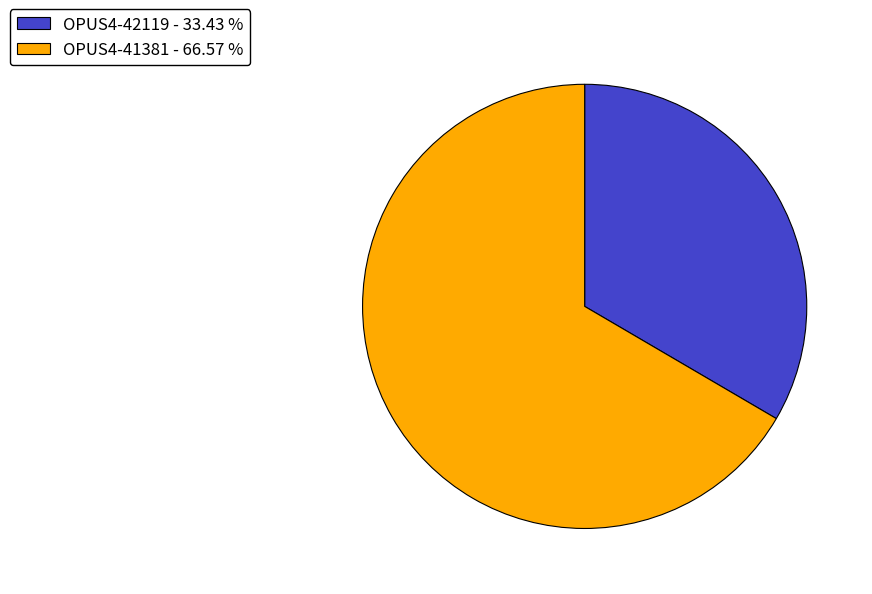

Count the number of slices in the pie.

2